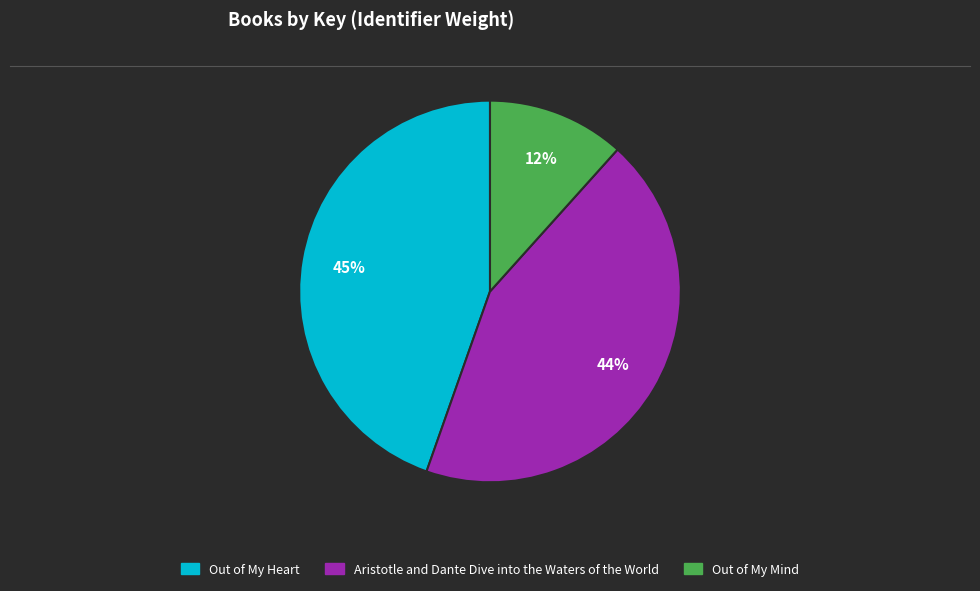

How many segments does this pie chart have?

3